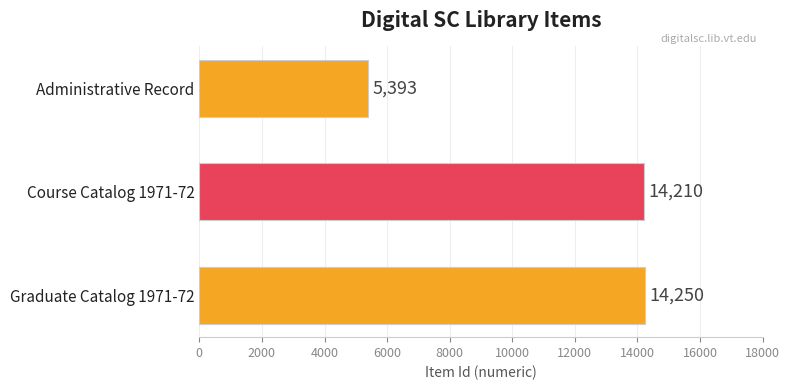

Reading bottom to top, what are all the values shown in this chart?

14250	14210	5393